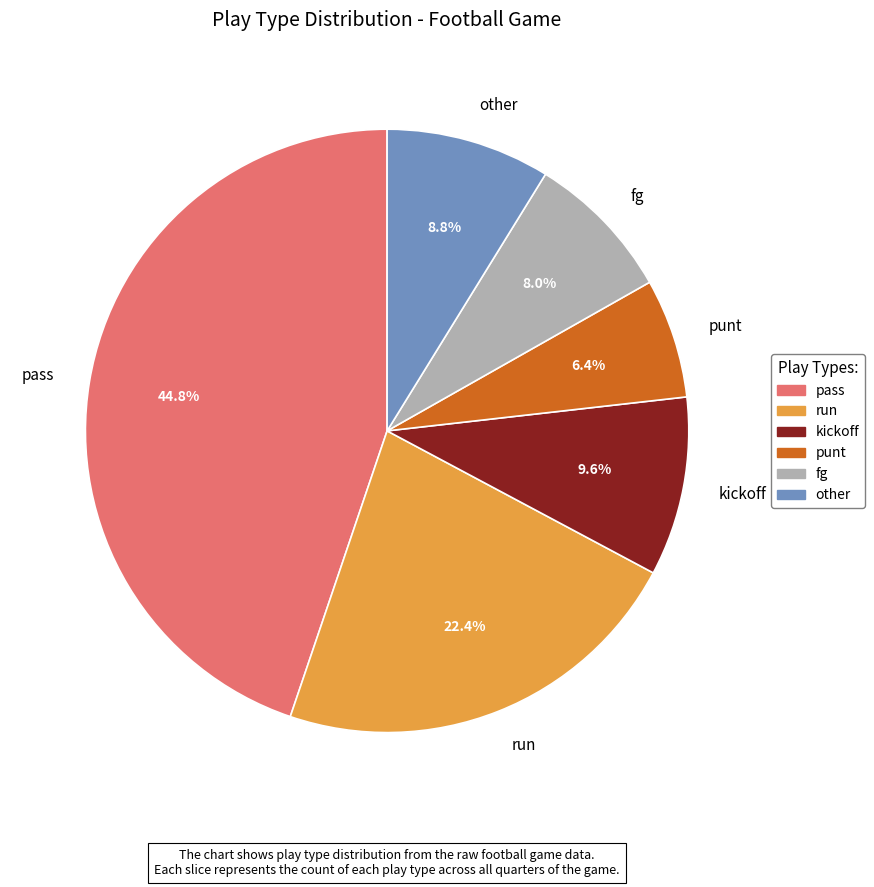

Which has a higher value, run or other?

run